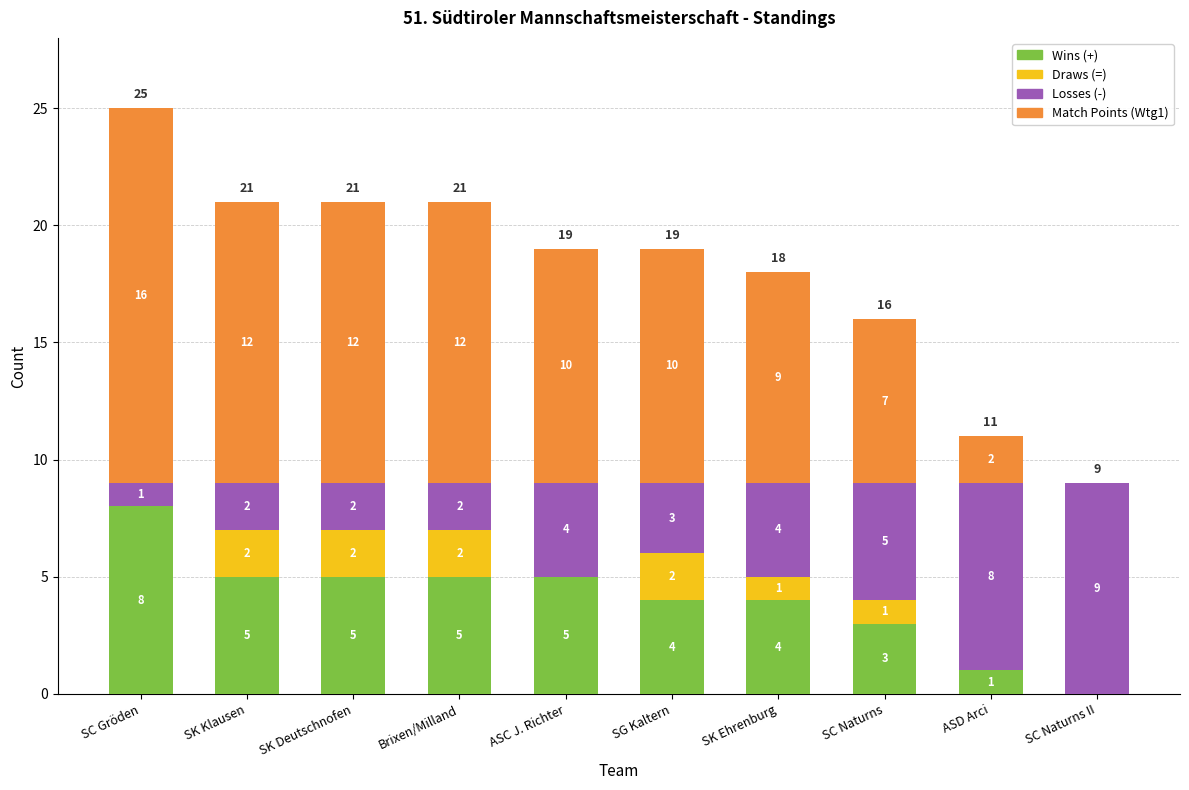

What is the total value across all series at SC Gröden?

25